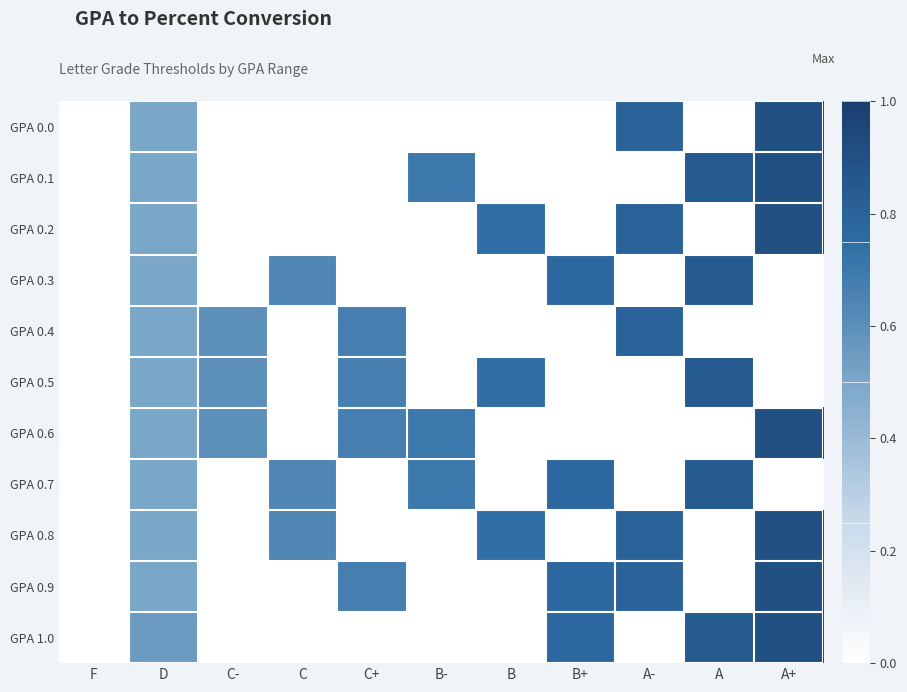

Which series has the largest range (max minus min)?

GPA 0.0